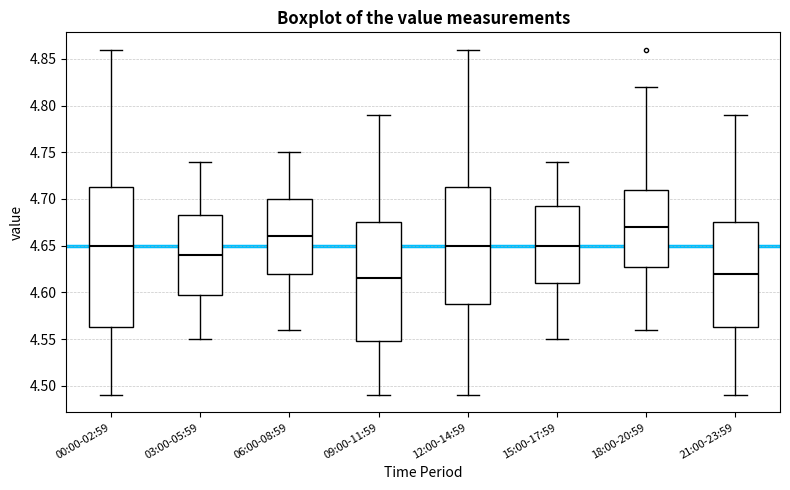

Which box is the tallest, from its lower edge to its upper edge?

00:00-02:59